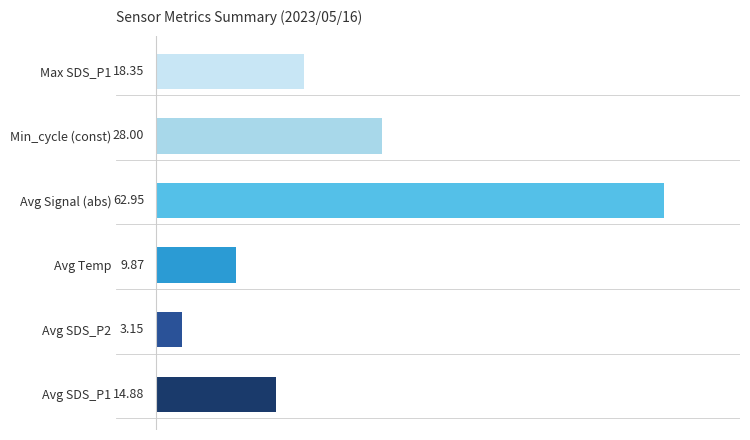

List the labels in order of value, smallest first.

Avg SDS_P2, Avg Temp, Avg SDS_P1, Max SDS_P1, Min_cycle (const), Avg Signal (abs)